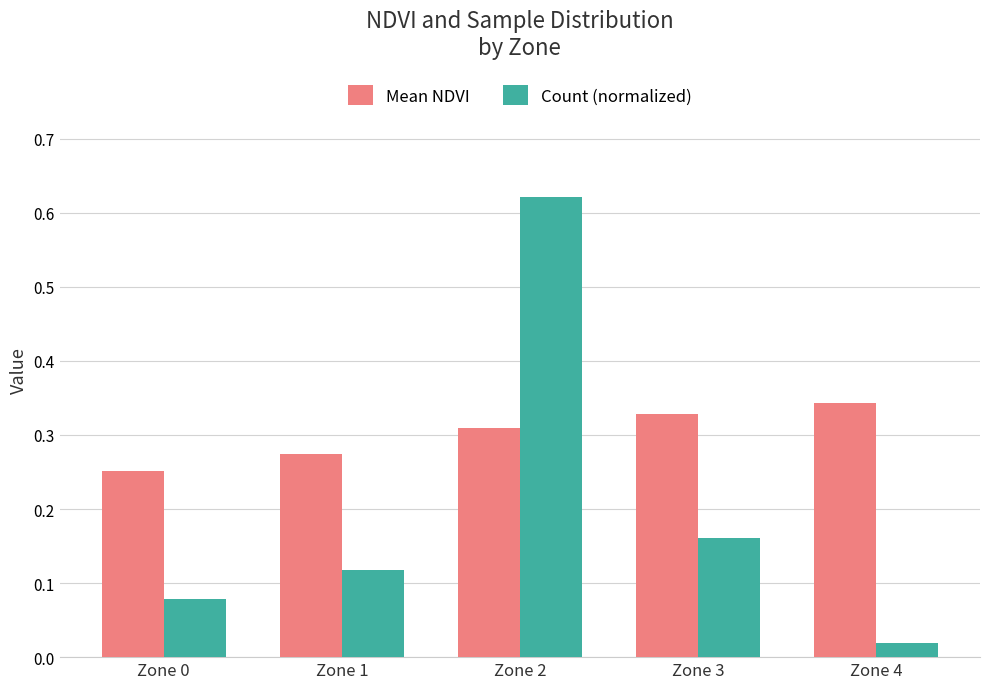

Is it true that Mean NDVI equals 0.4 at Zone 0?

False